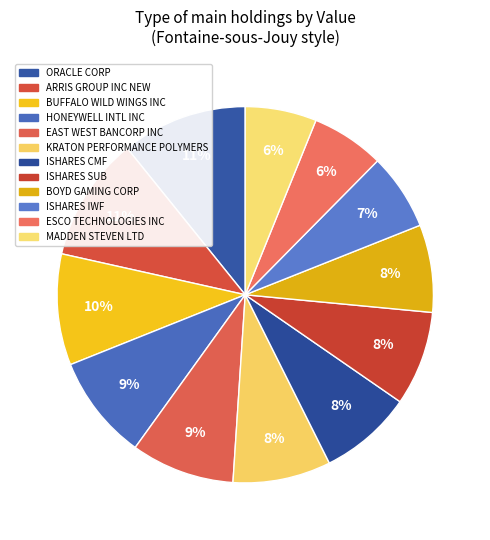

To the nearest percent, what is the average slice percentage?

8%